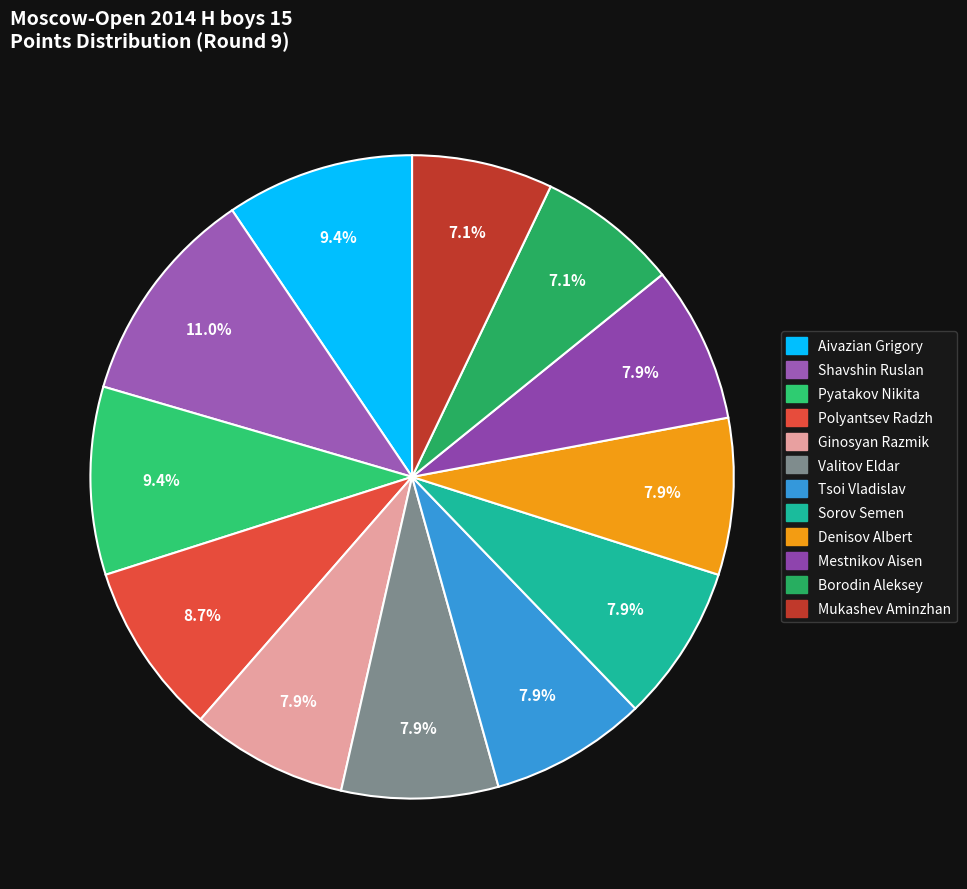

Count the number of slices in the pie.

12